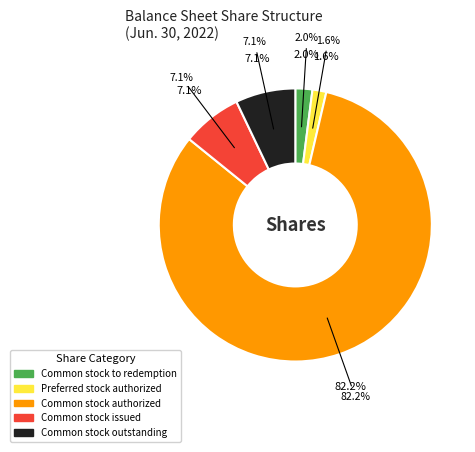

To the nearest percent, what is the average slice percentage?

20%